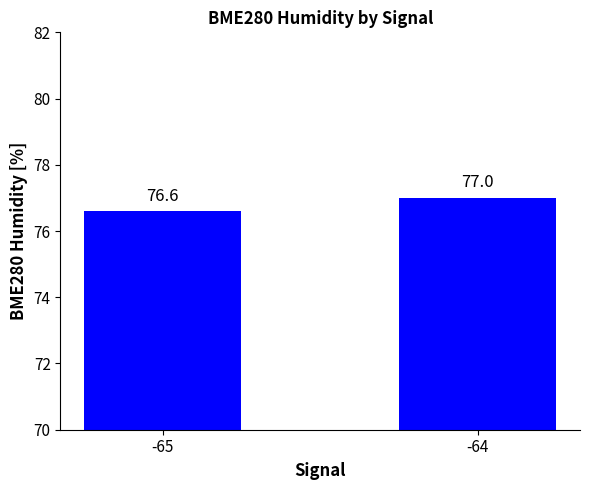

What is the change in value from -65 to -64?

+0.4